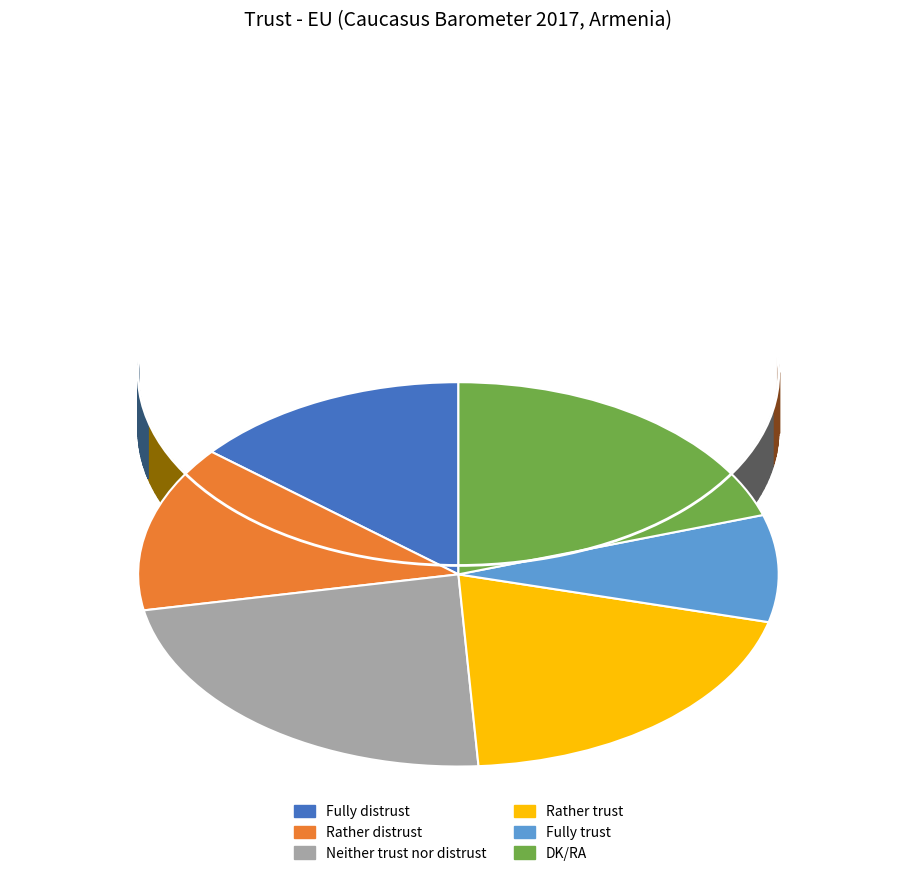

Is there a majority slice in this chart?

No